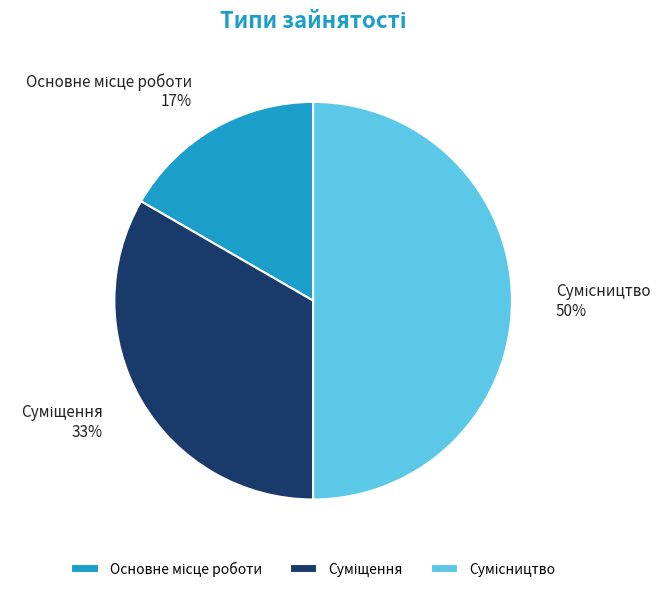

To the nearest percent, what is the average slice percentage?

33%